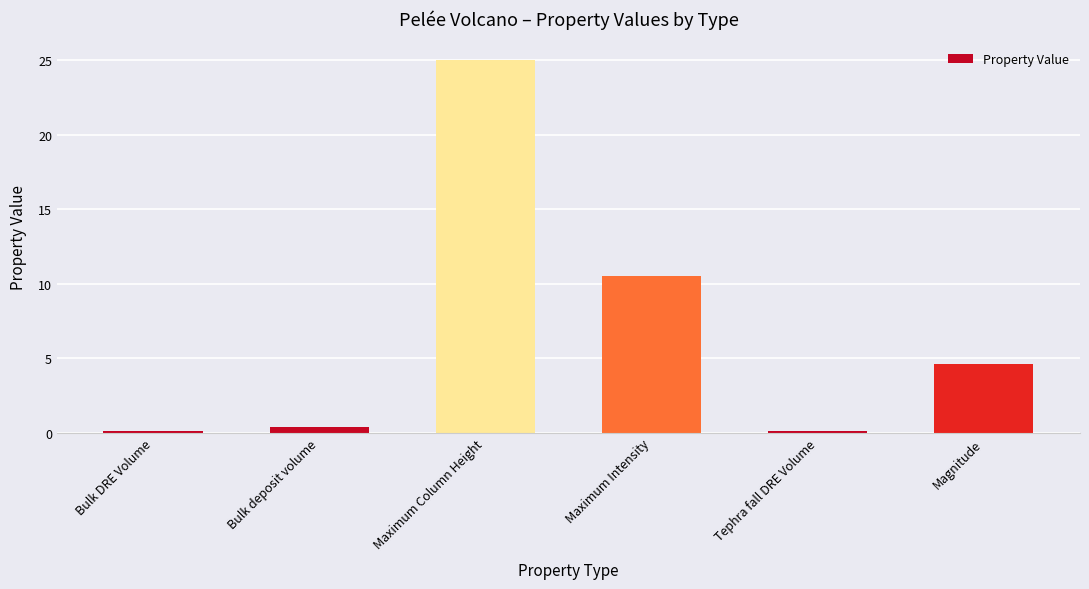

Between Maximum Intensity and Tephra fall DRE Volume, which is larger?

Maximum Intensity